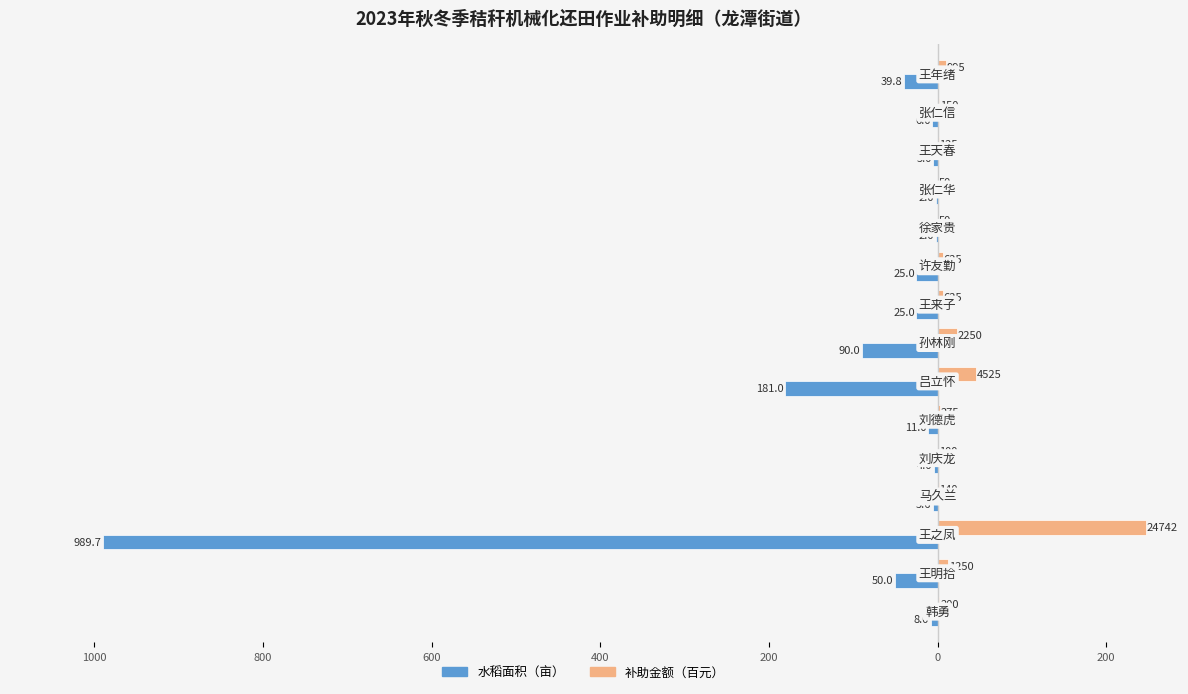

What are all the series names shown in the legend?

水稻面积（亩）, 补助金额（百元）